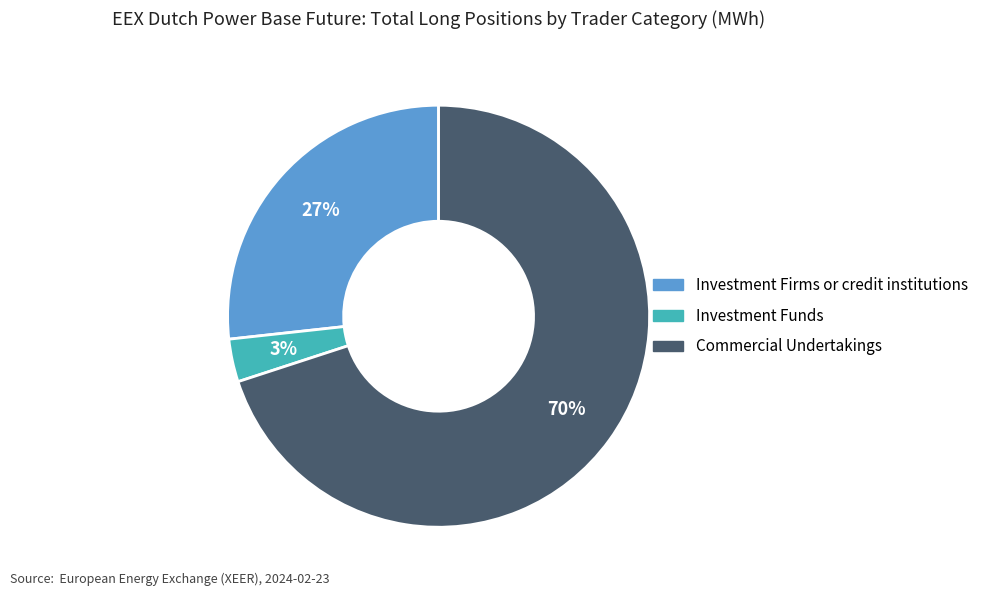

To the nearest percent, what is the average slice percentage?

33%